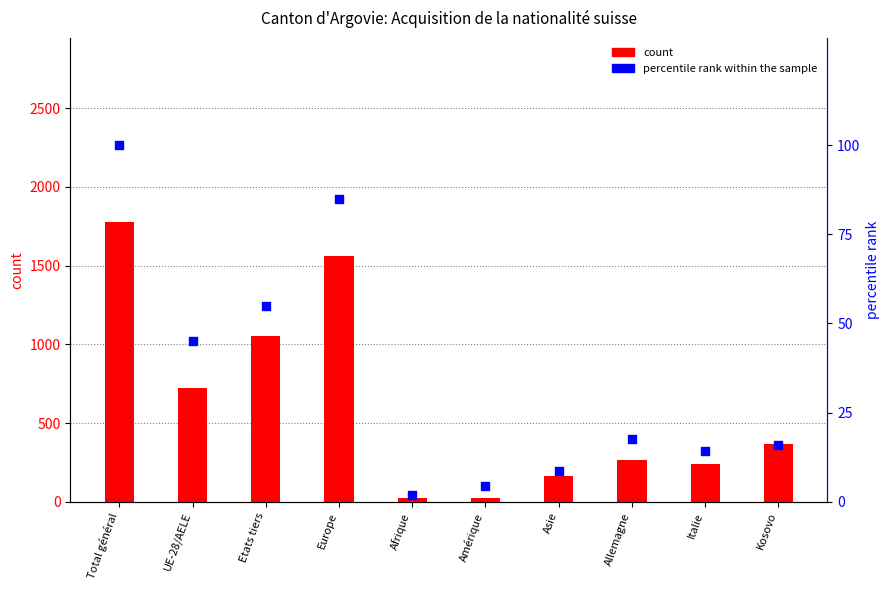

At which category is the sum across all series the highest?

Total général